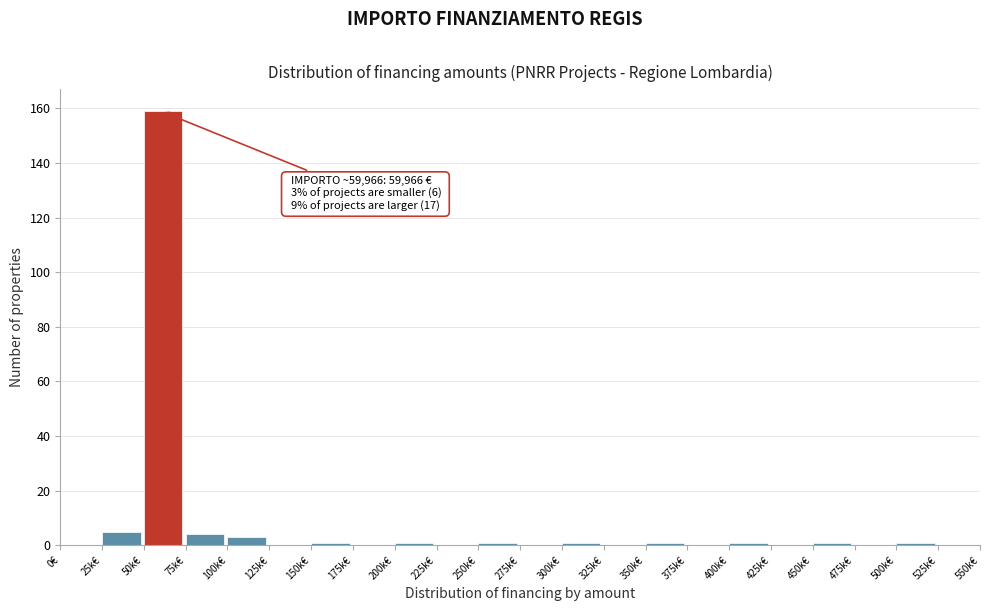

Reading left to right, list all the values displayed in this chart.

0€=0	25k€=5	50k€=159	75k€=4	100k€=3	125k€=0	150k€=1	175k€=0	200k€=1	225k€=0	250k€=1	275k€=0	300k€=1	325k€=0	350k€=1	375k€=0	400k€=1	425k€=0	450k€=1	475k€=0	500k€=1	525k€=0